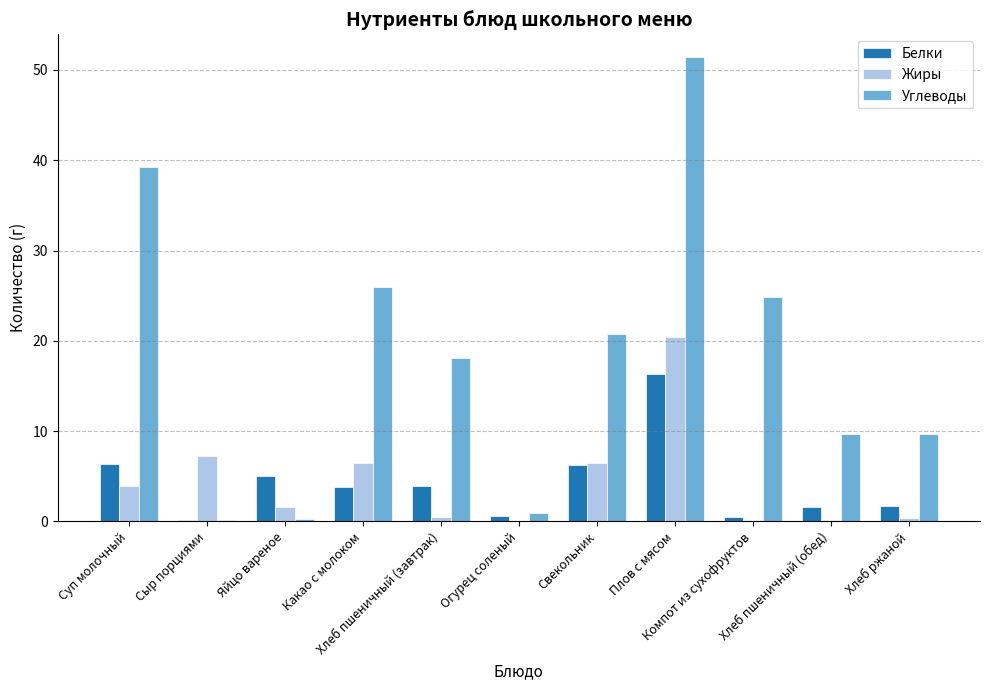

What is the sum of all Углеводы values?

201.0